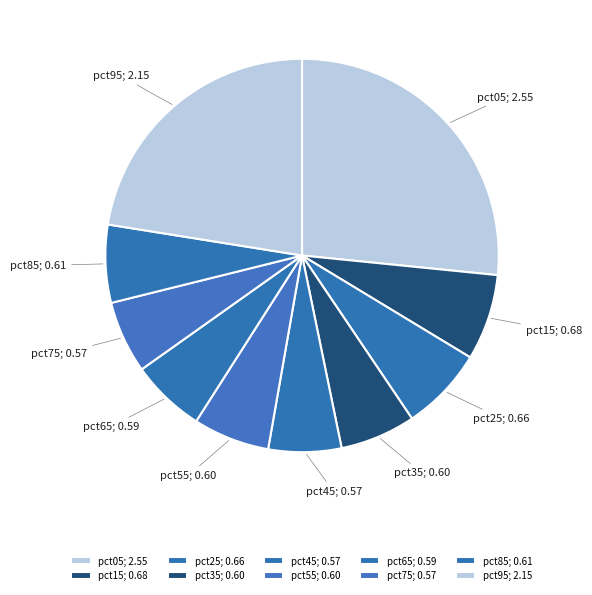

To the nearest percent, what is the combined percentage of pct45 and pct15?

13%